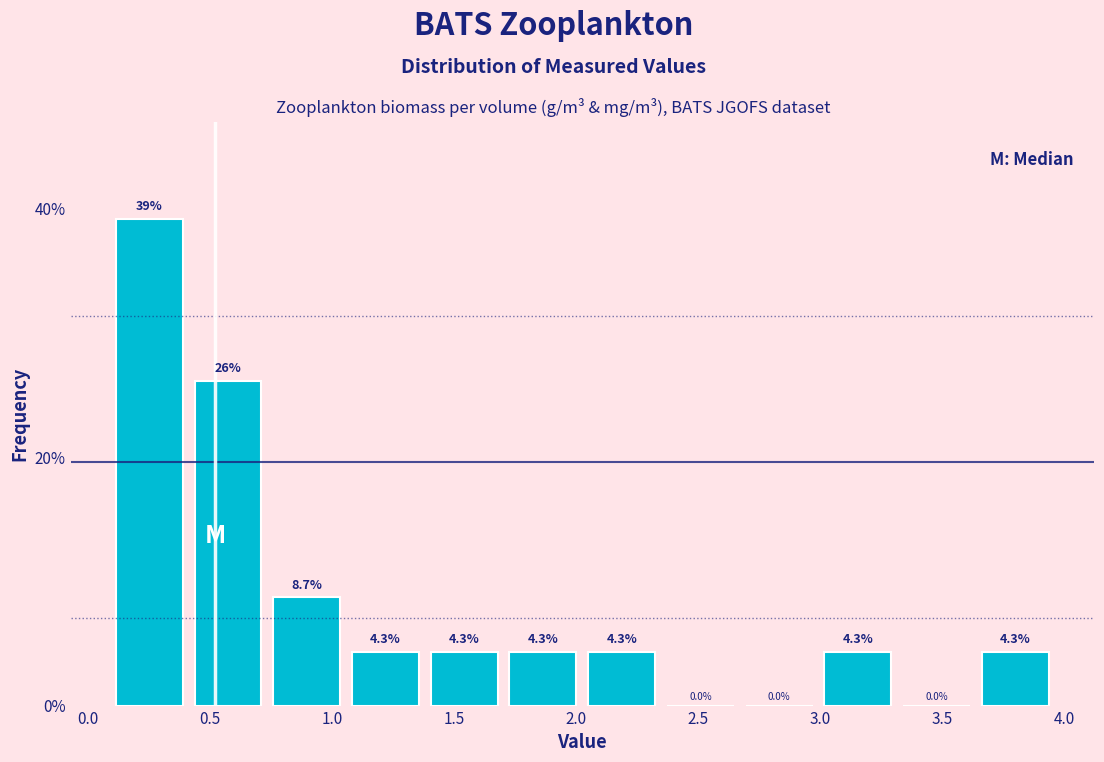

Which range on the x-axis has the tallest bar?

0.10 to 0.40